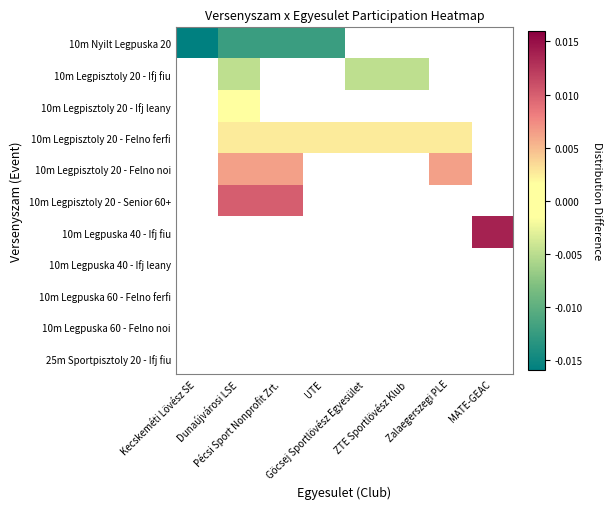

Is the value of 10m Nyilt Legpuska 20 at Dunaújvárosi LSE greater than the value of 10m Legpuska 40 - Ifj leany at UTE?

No